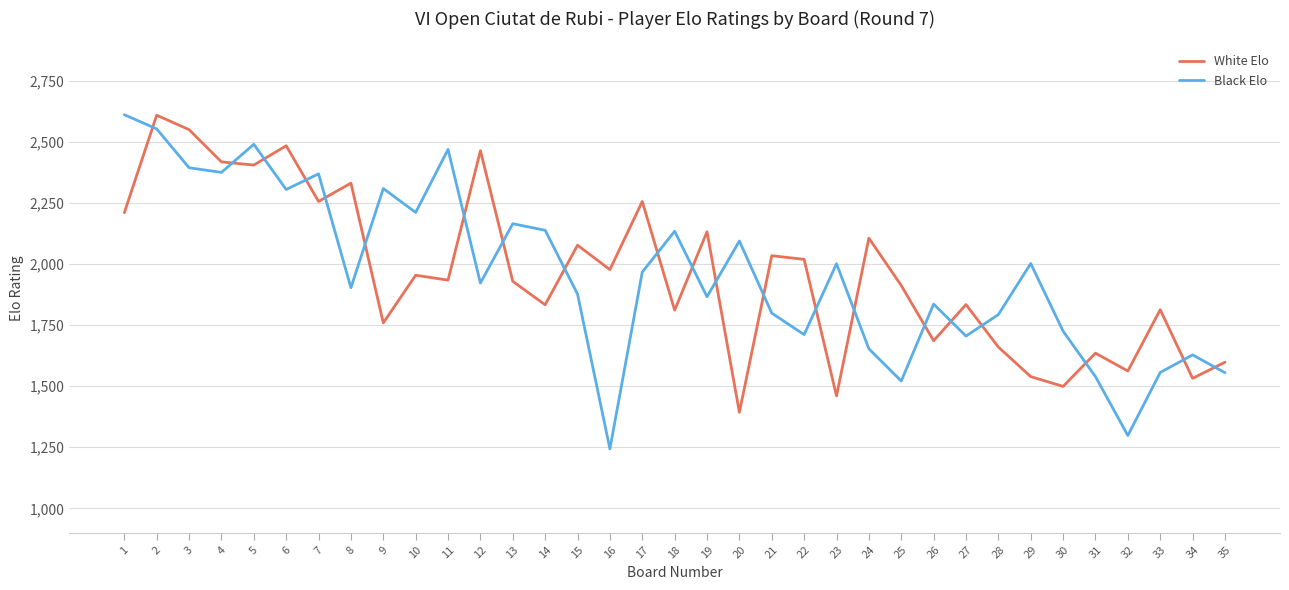

What is the minimum value shown in the chart?

1243